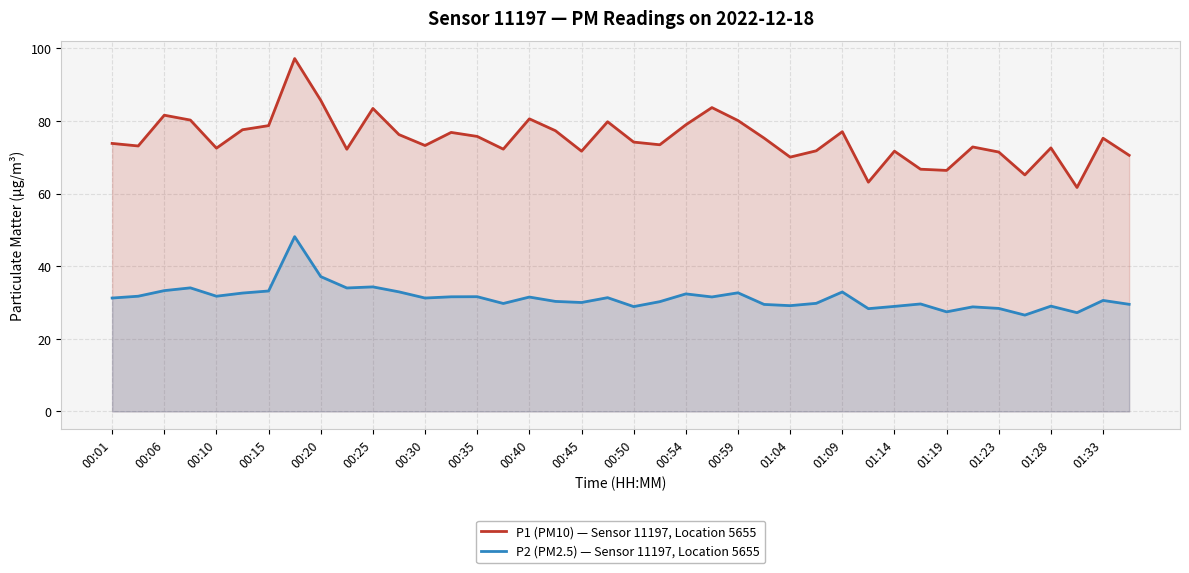

What is the value of the P1 (PM10) — Sensor 11197, Location 5655 point at the 40th from the left?

70.5